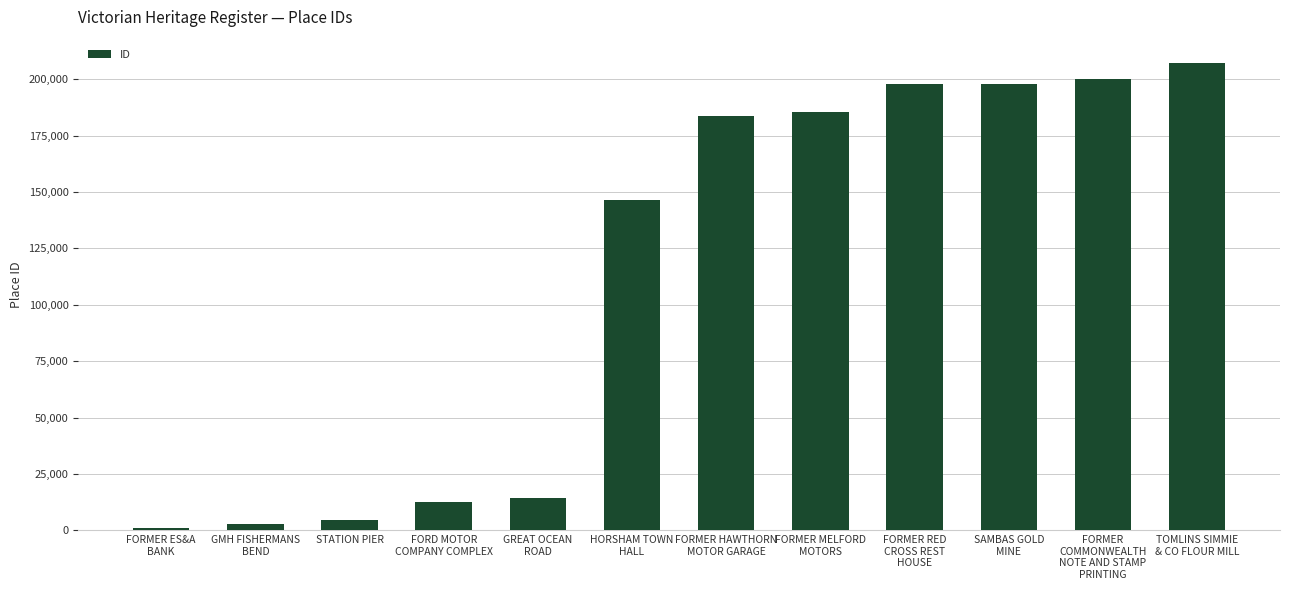

What is the change in value from GREAT OCEAN
ROAD to FORMER RED
CROSS REST
HOUSE?

+183729